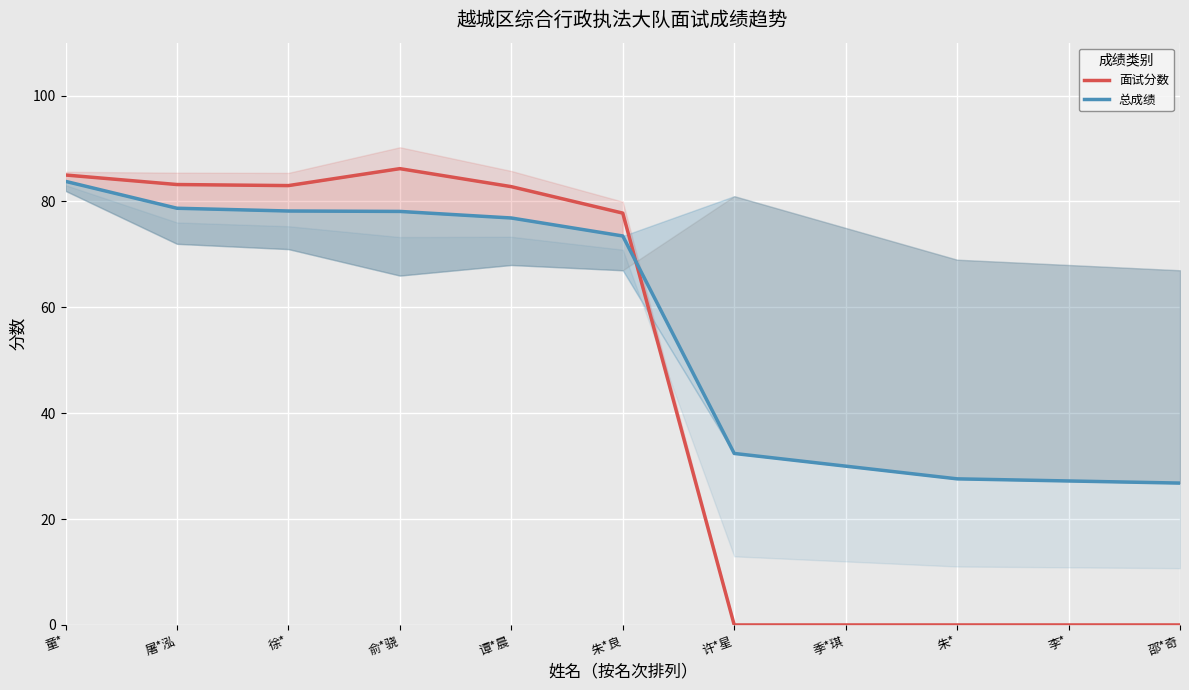

What is the difference between the second highest and second lowest values in the 总成绩 series?

51.5